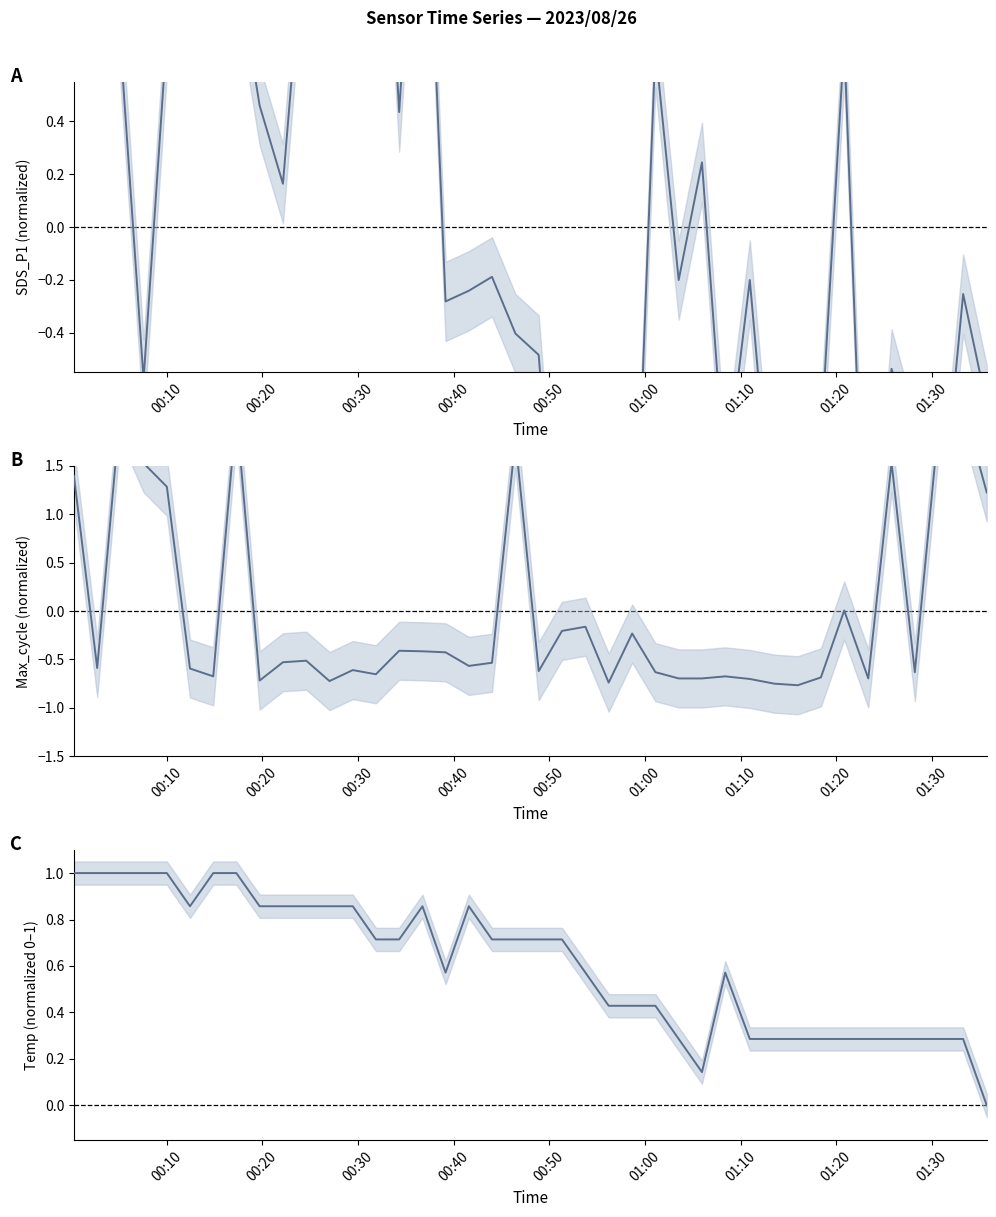

Between which two adjacent categories do SDS_P1 (normalized) and Max_cycle (normalized) first intersect?

00:10 and 00:20